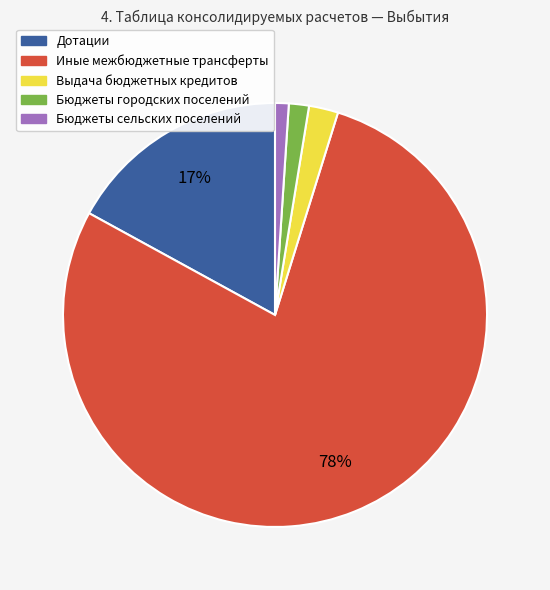

What is the largest slice in the pie chart?

Иные межбюджетные трансферты